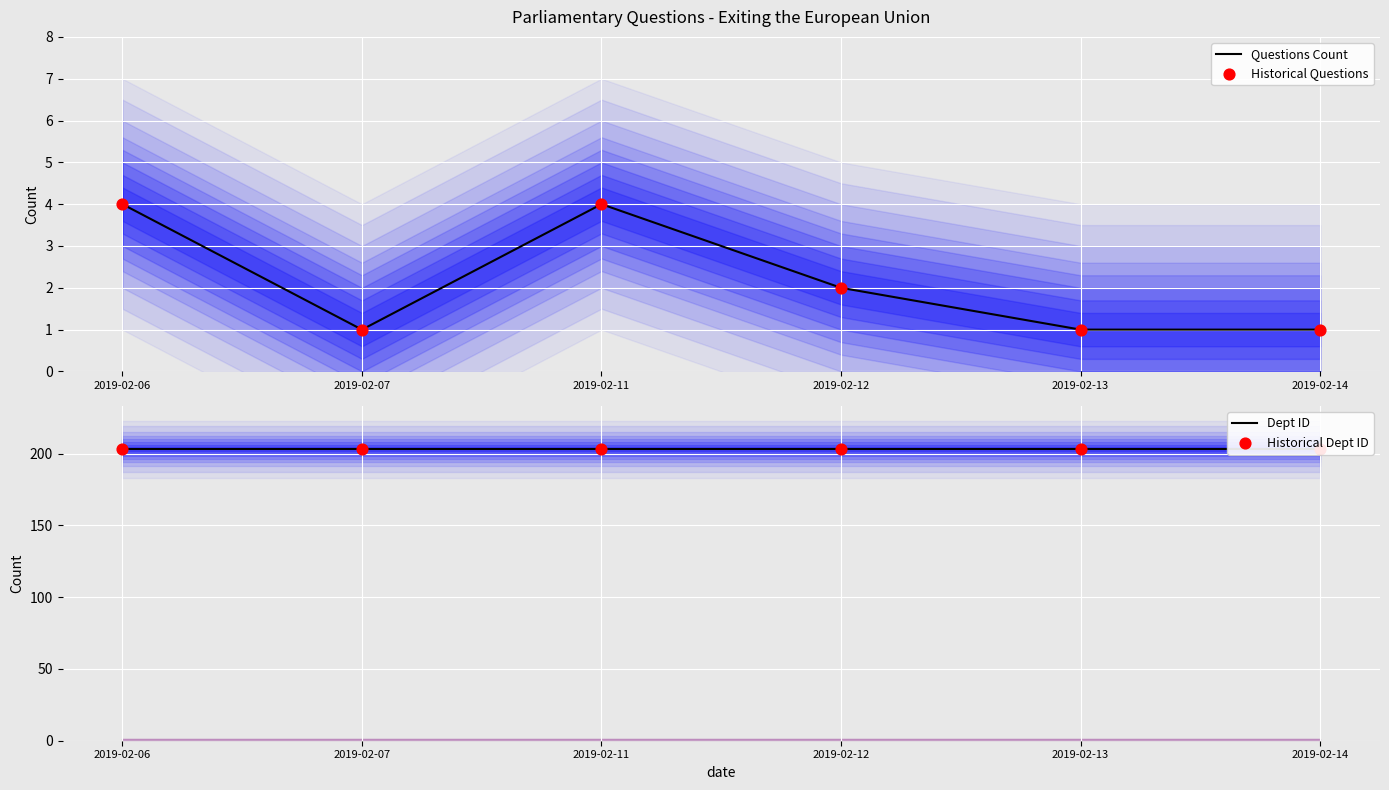

At how many categories does at least one series exceed 24?

6